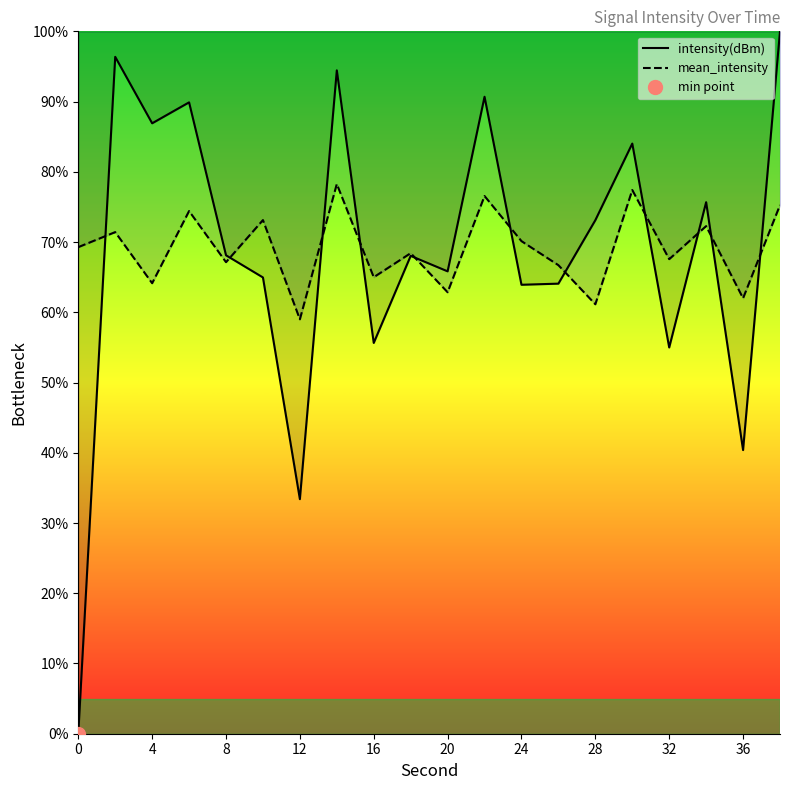

What is the sum of the mean_intensity values at 32 and 12?

126.6